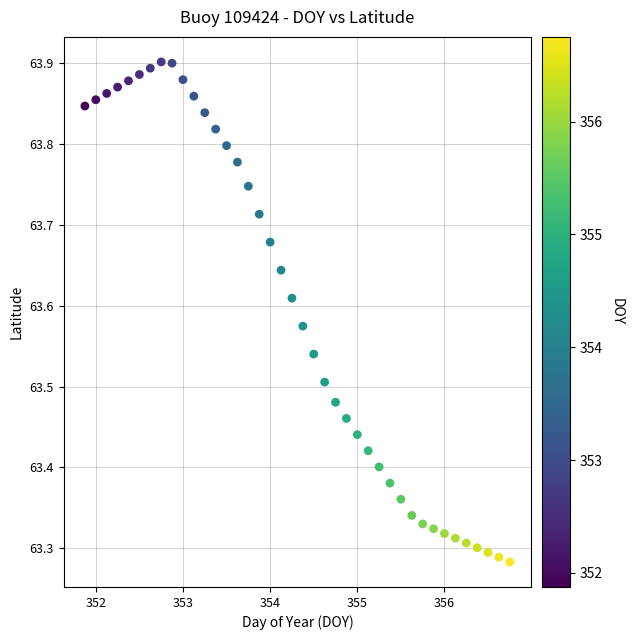

What is the range of X values (max minus min)?

4.9